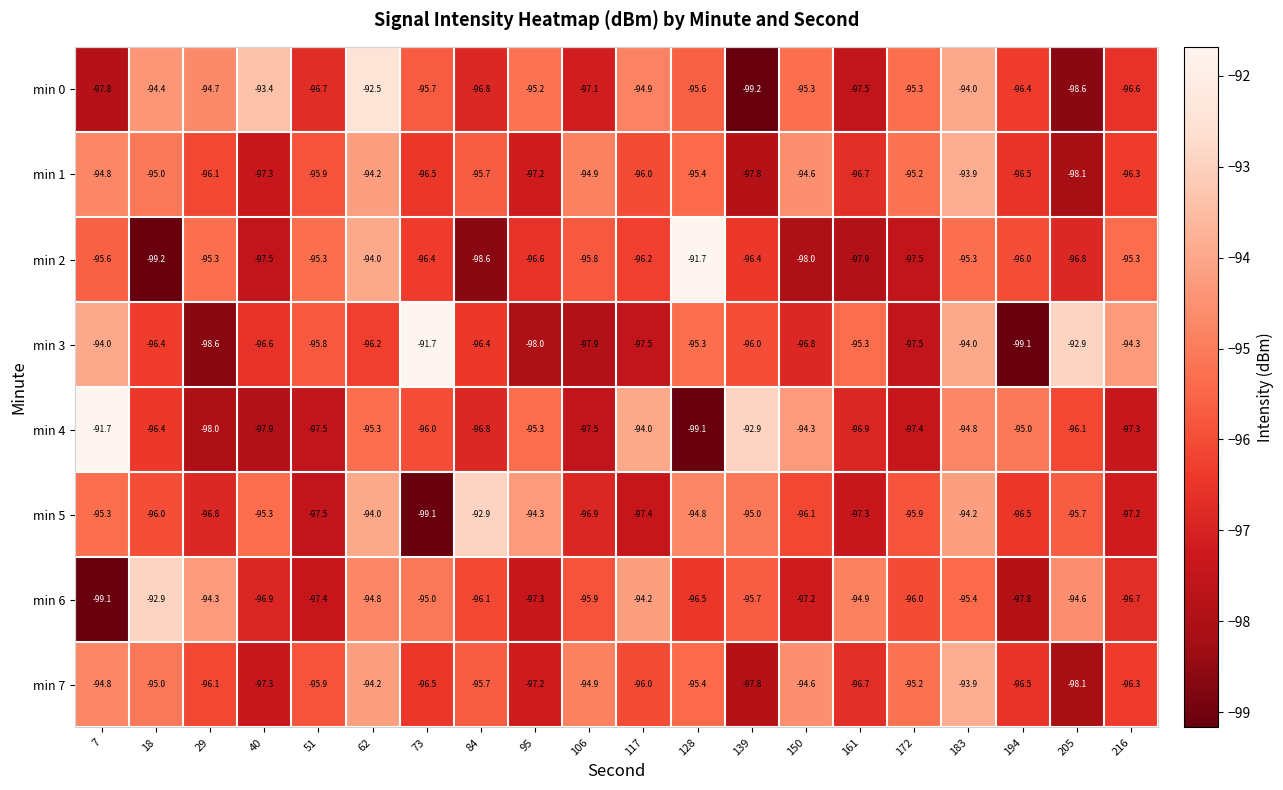

What is the sum of the min 7 values at 216 and 62?

-190.5